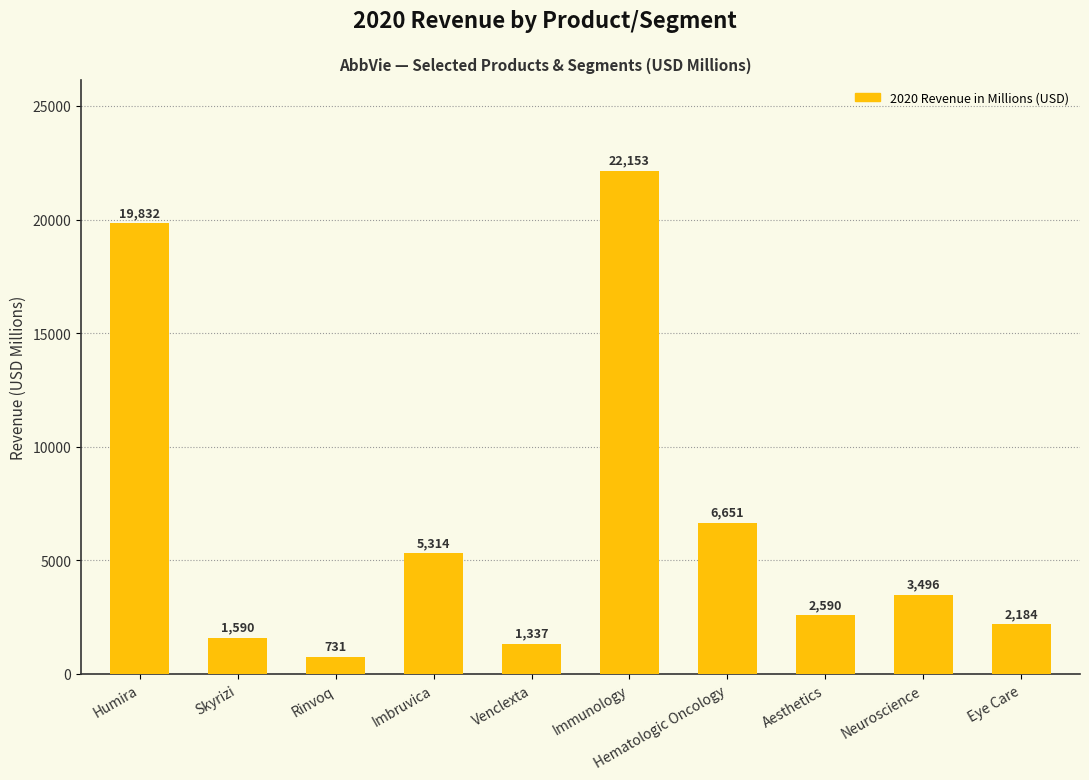

What is the difference between the maximum and minimum values?

21422